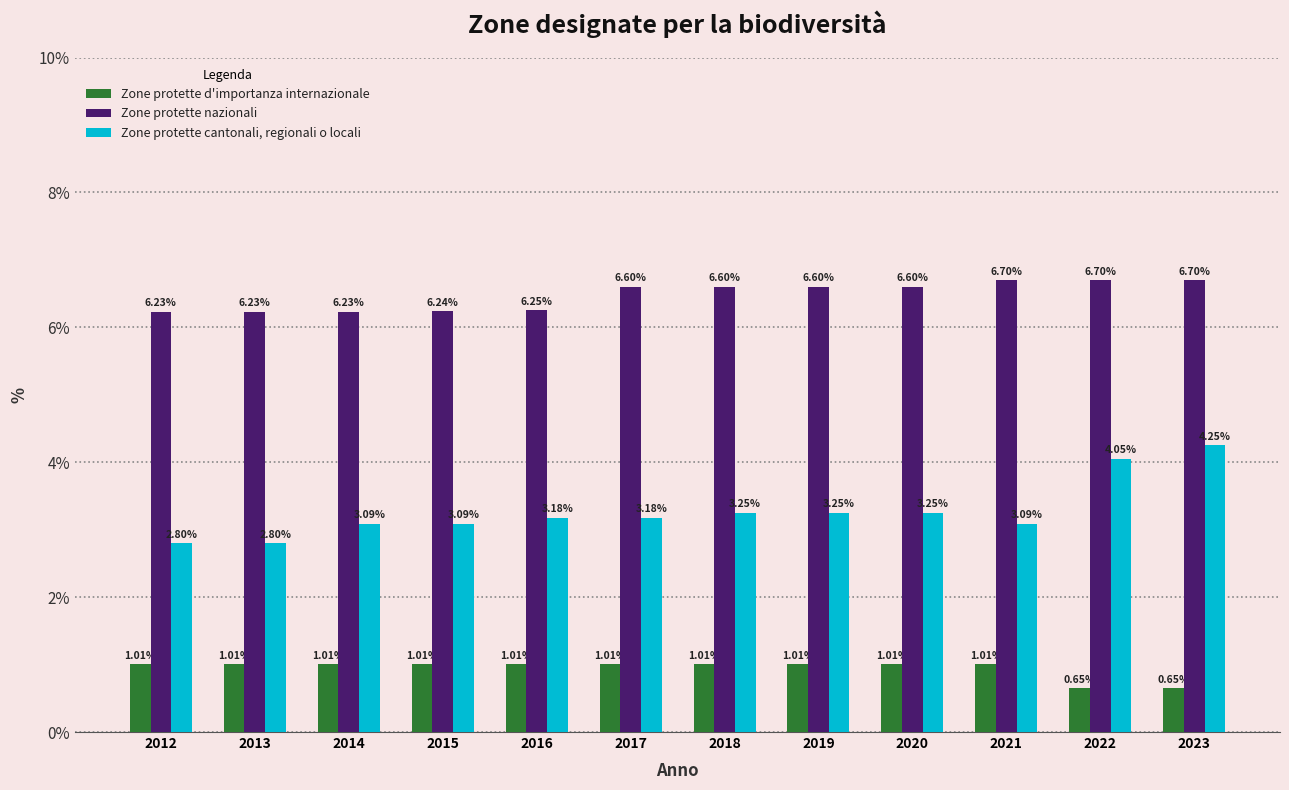

What is the sum of all Zone protette nazionali values?

77.7